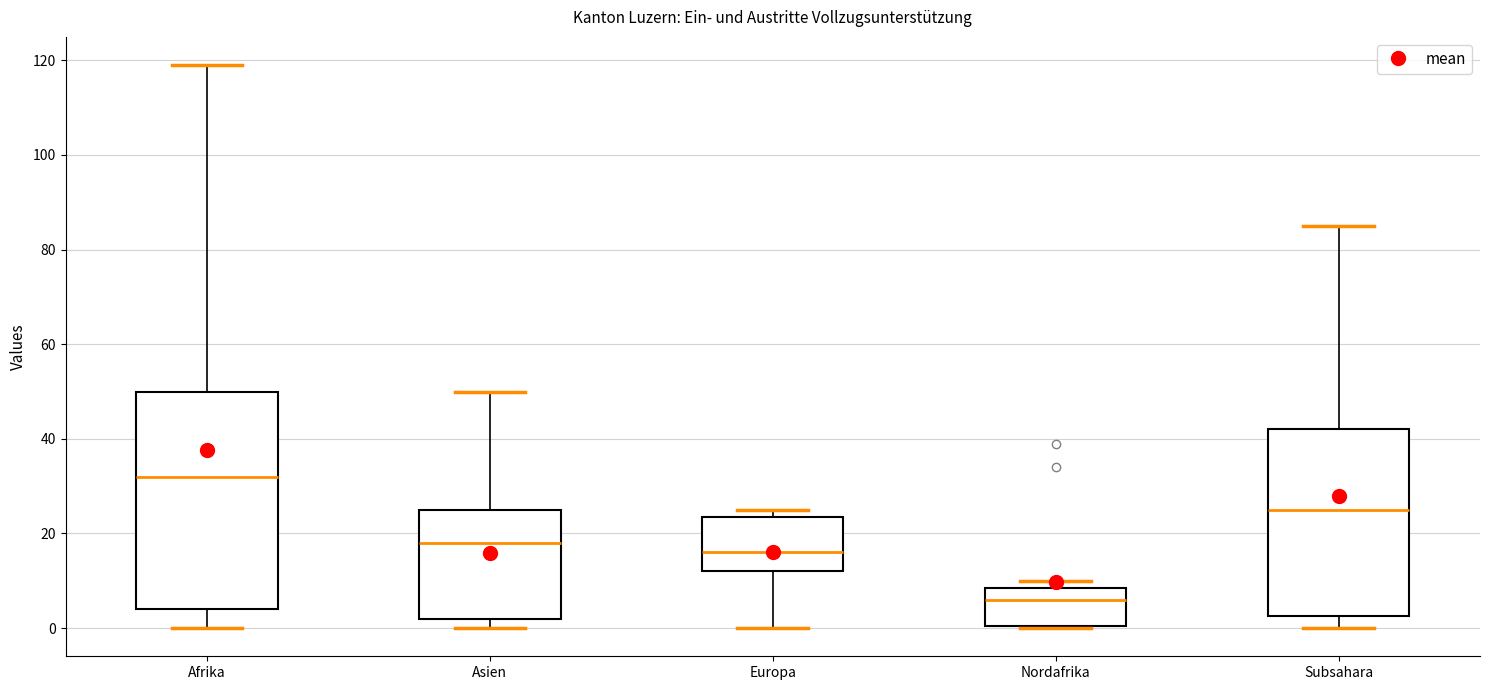

Comparing the boxes themselves (not the whiskers), which one is the tallest?

Afrika